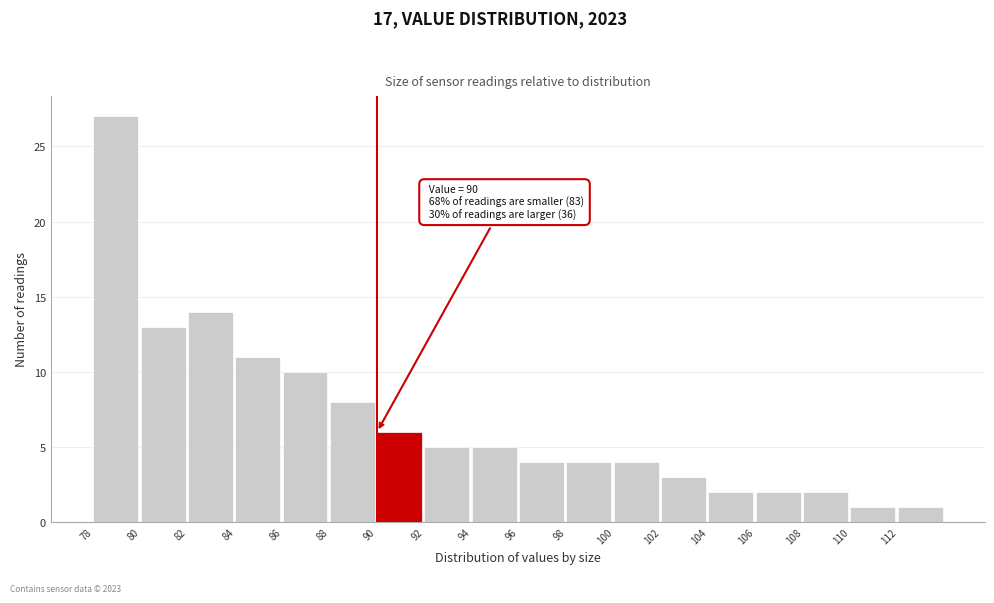

Over which range of the x-axis is the bar tallest?

78 to 80